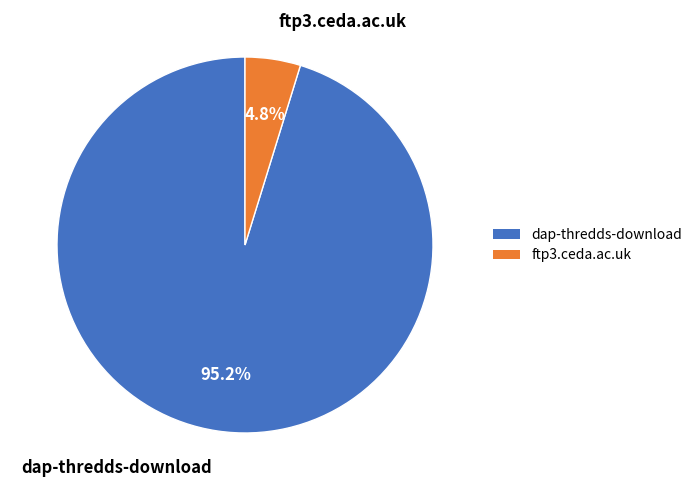

Which category accounts for the majority?

dap-thredds-download